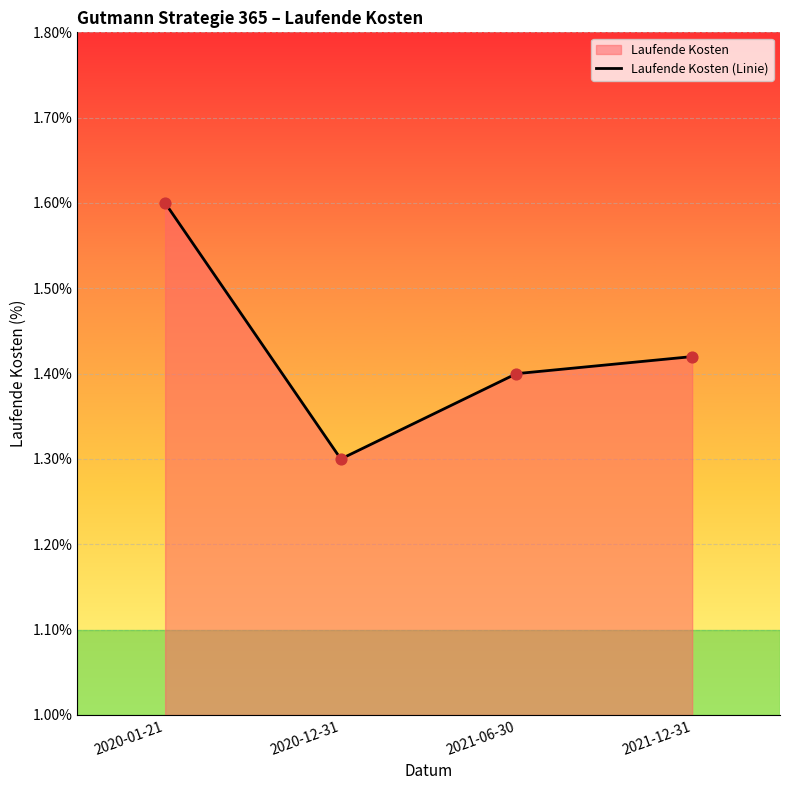

Between 2020-01-21 and 2020-12-31, which is larger?

2020-01-21